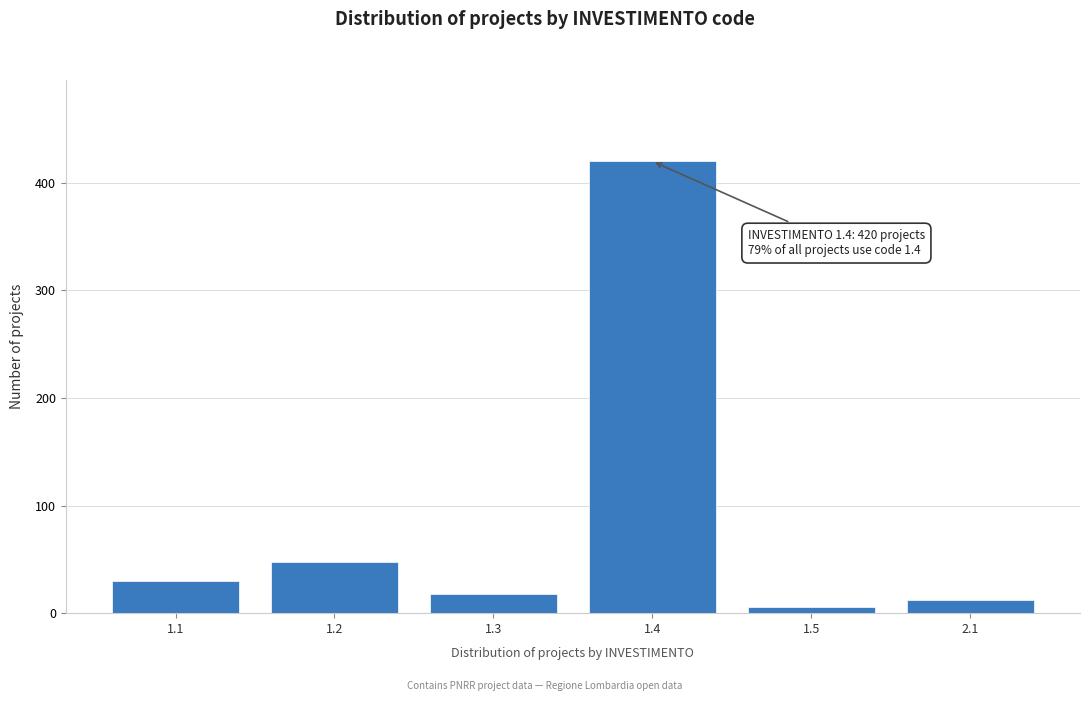

Reading left to right, list all the values displayed in this chart.

1.1=30	1.2=48	1.3=18	1.4=420	1.5=6	2.1=12